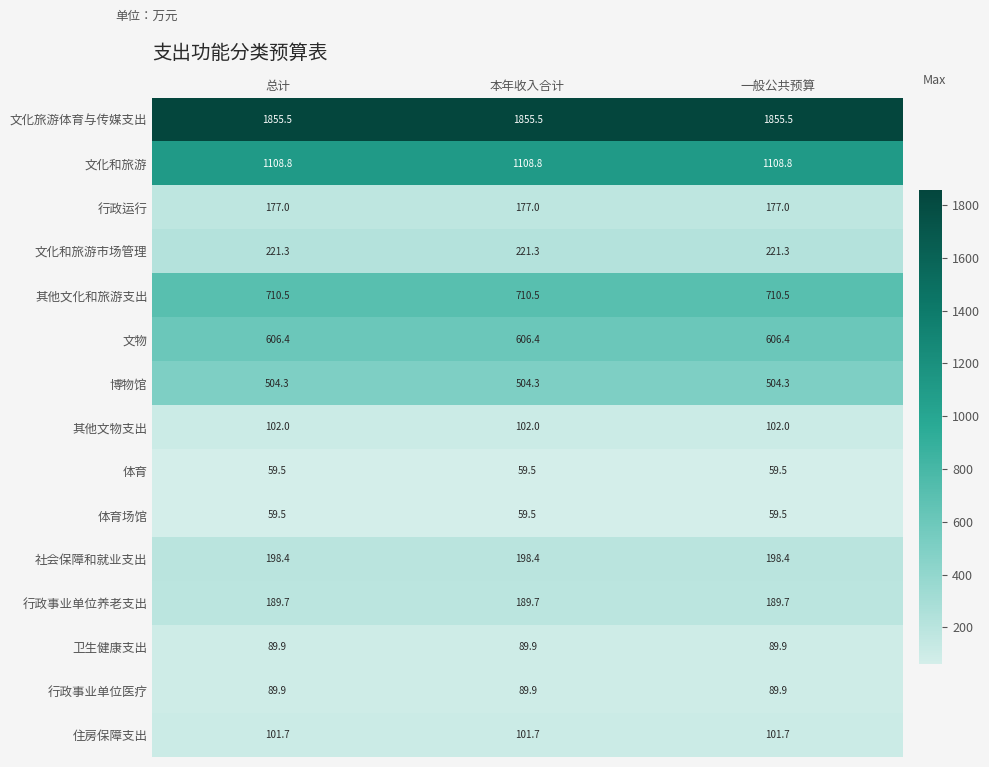

What is the spread (max minus min) of values at 本年收入合计?

1796.0